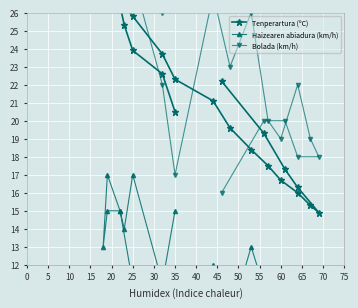

How many lines are shown in the chart?

3